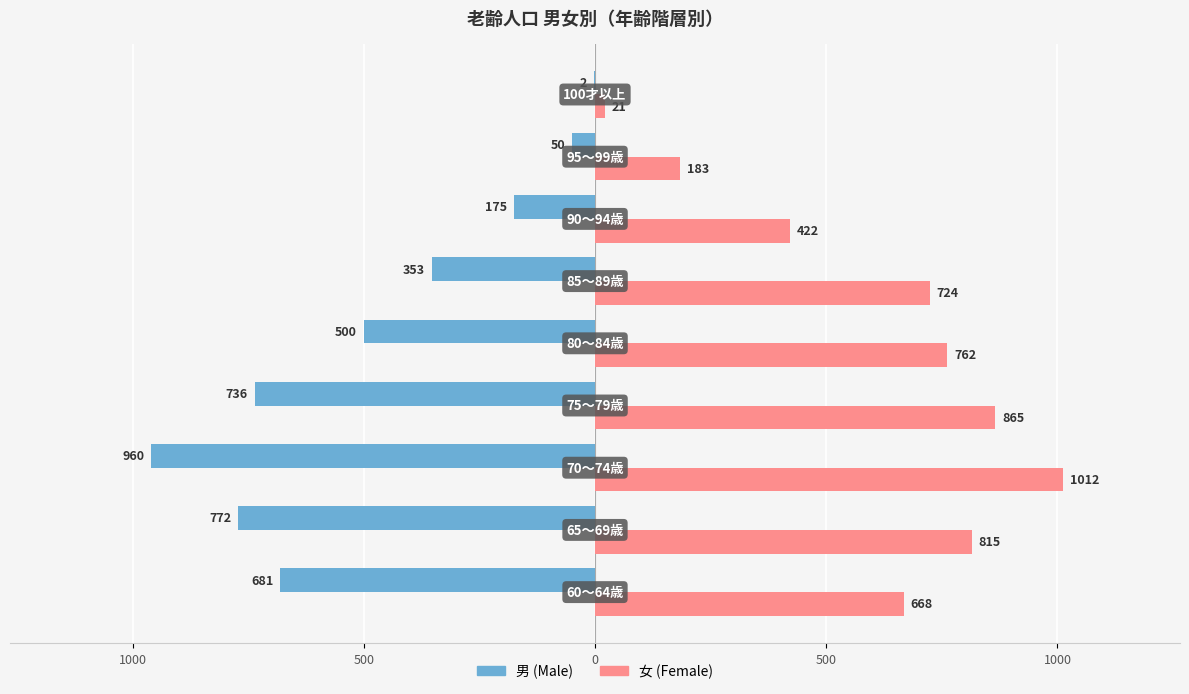

Rank the series by their average value, from highest to lowest.

女 (Female), 男 (Male)